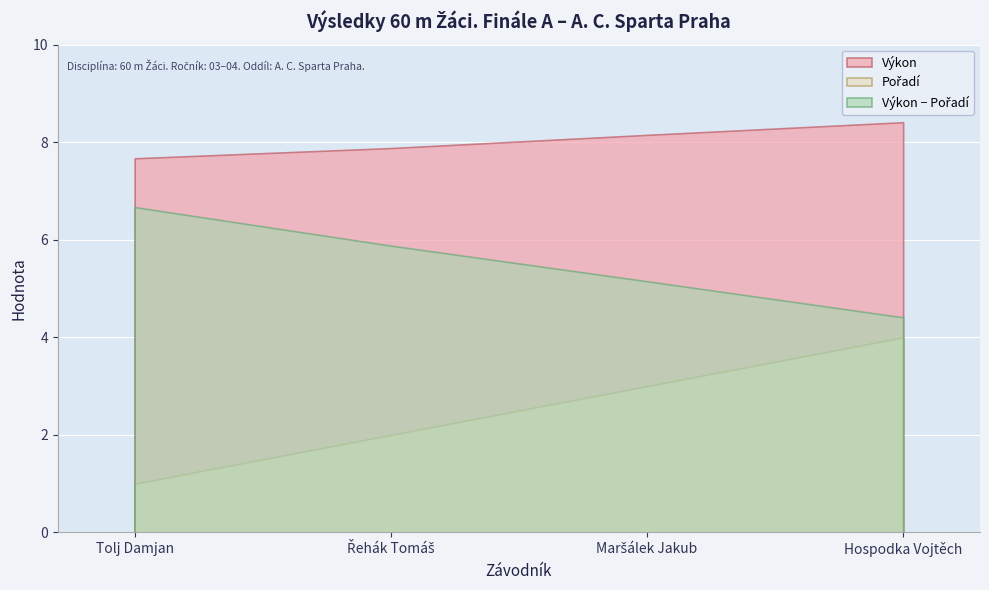

What is the value of the Pořadí point at the 4th from the left?

4.0